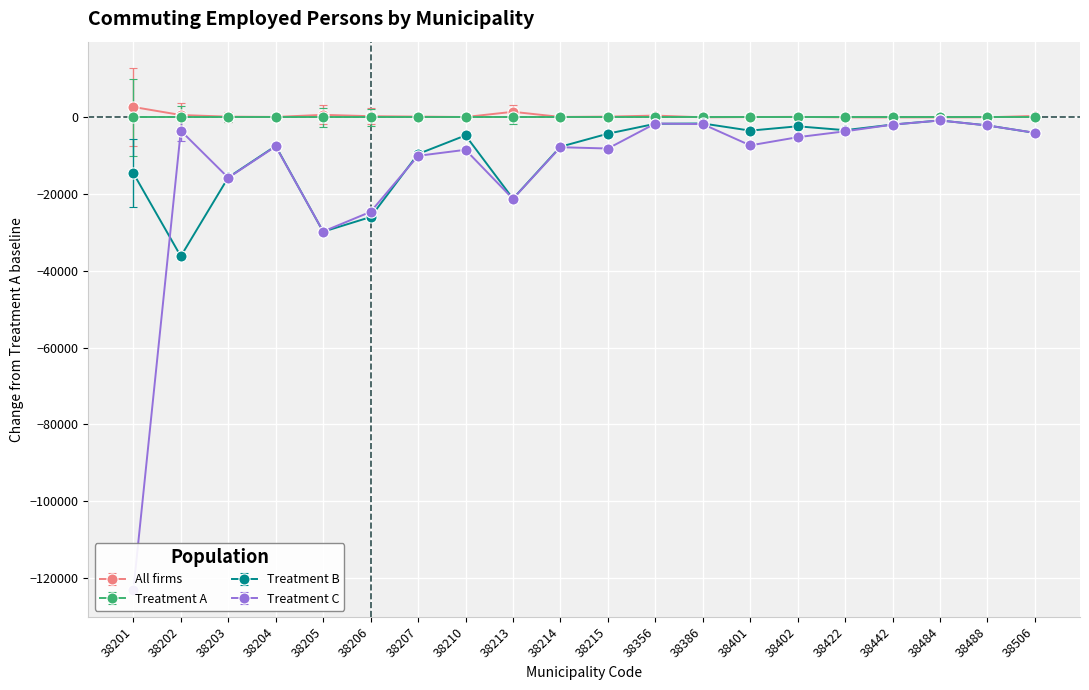

How many data points does each series have?

20